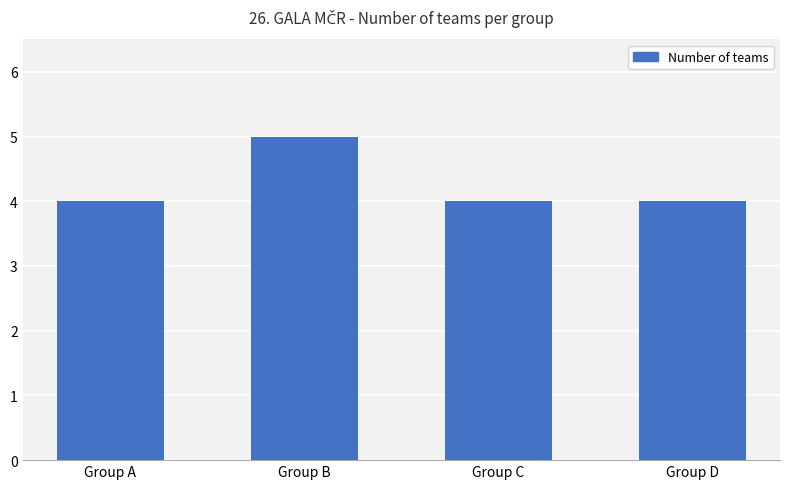

What is the difference between the maximum and minimum values?

1